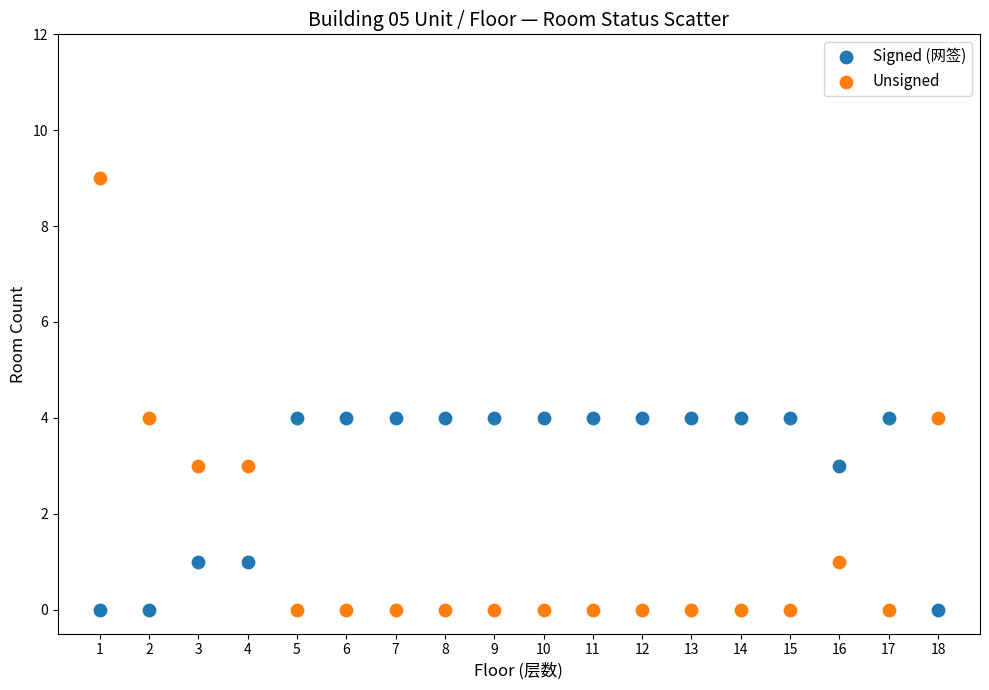

Which series contains the highest Y value?

Unsigned